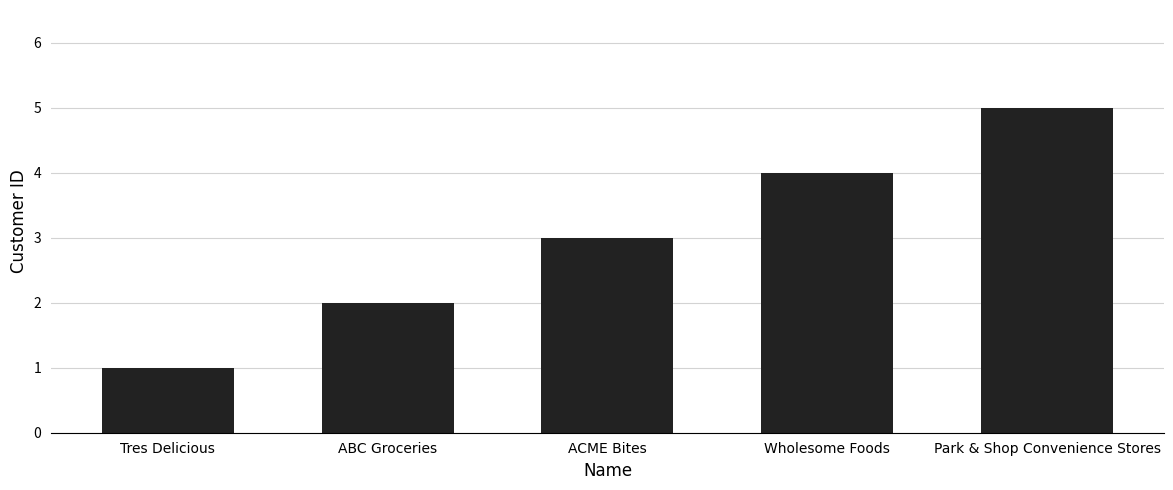

What is the average value?

3